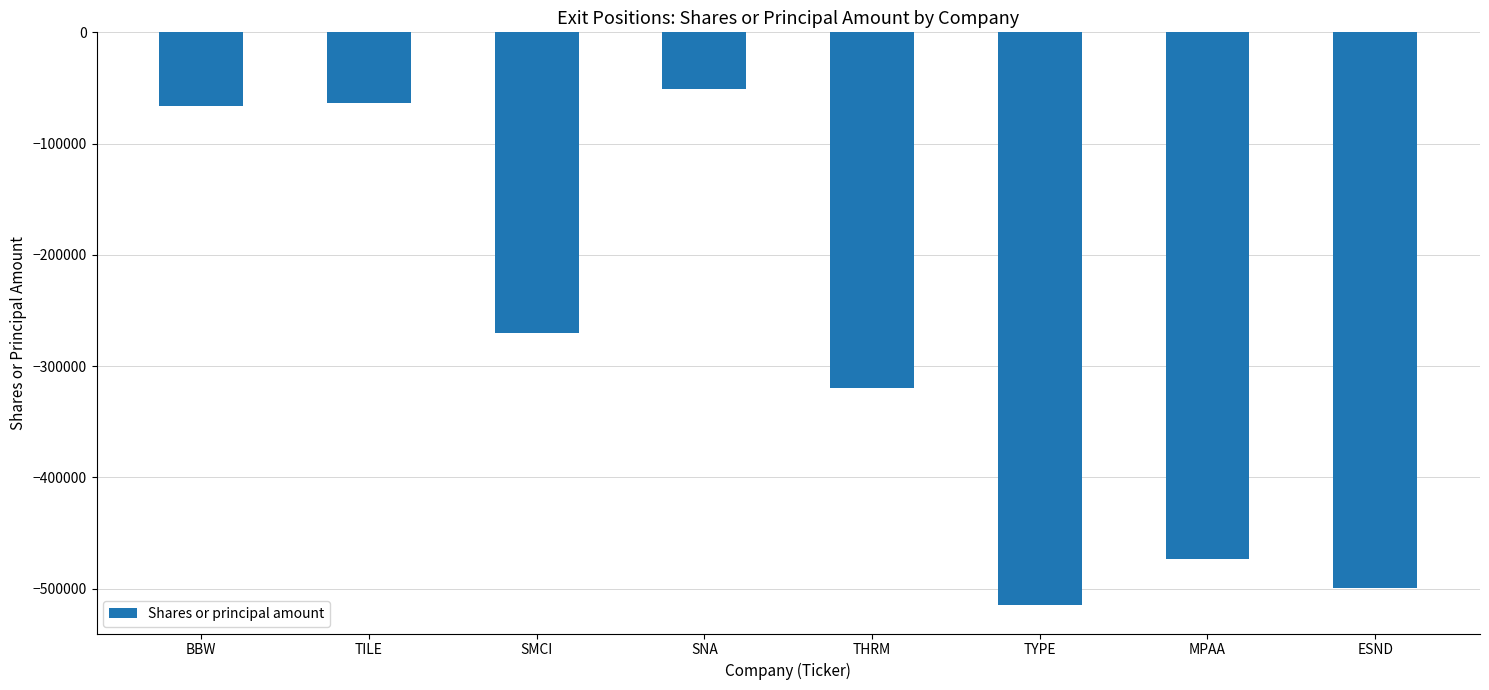

At which category does the chart reach its minimum across all series?

TYPE